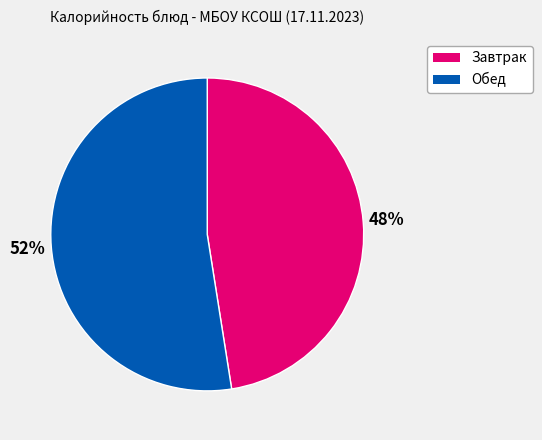

Is there any slice that represents more than half of the pie?

Yes